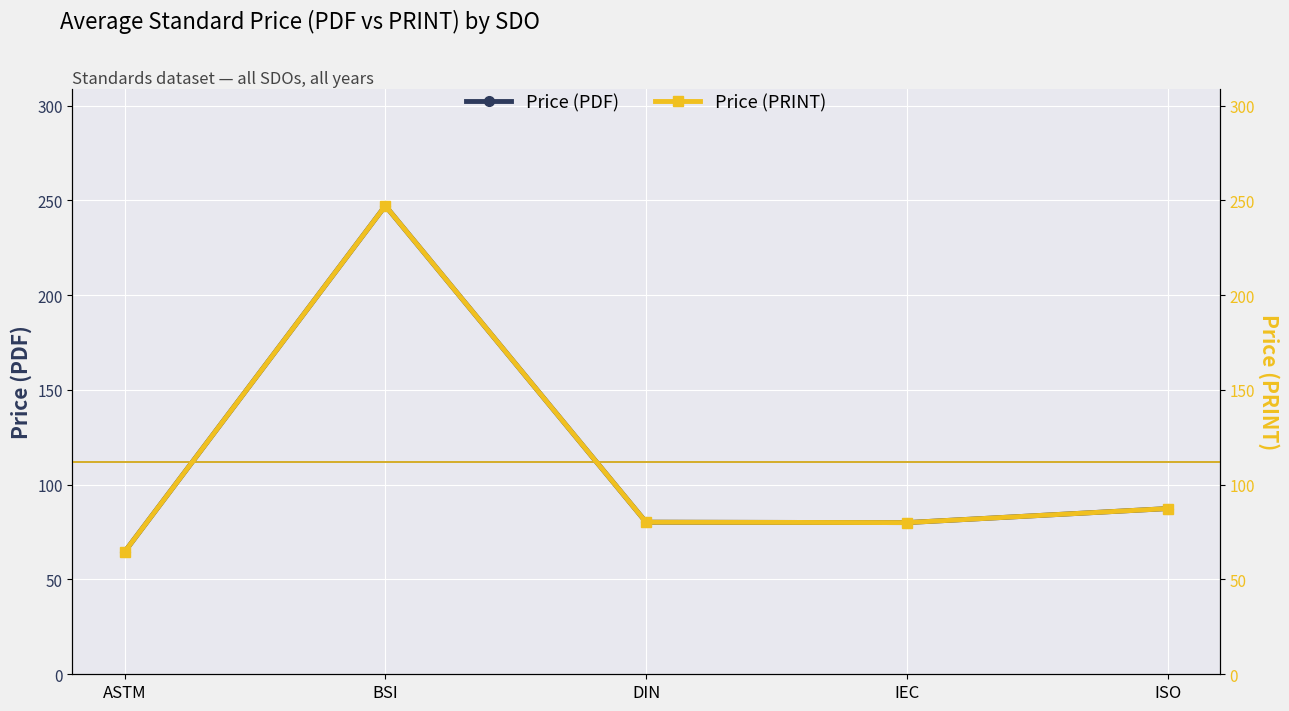

Read the Price (PDF) value at DIN.

80.2